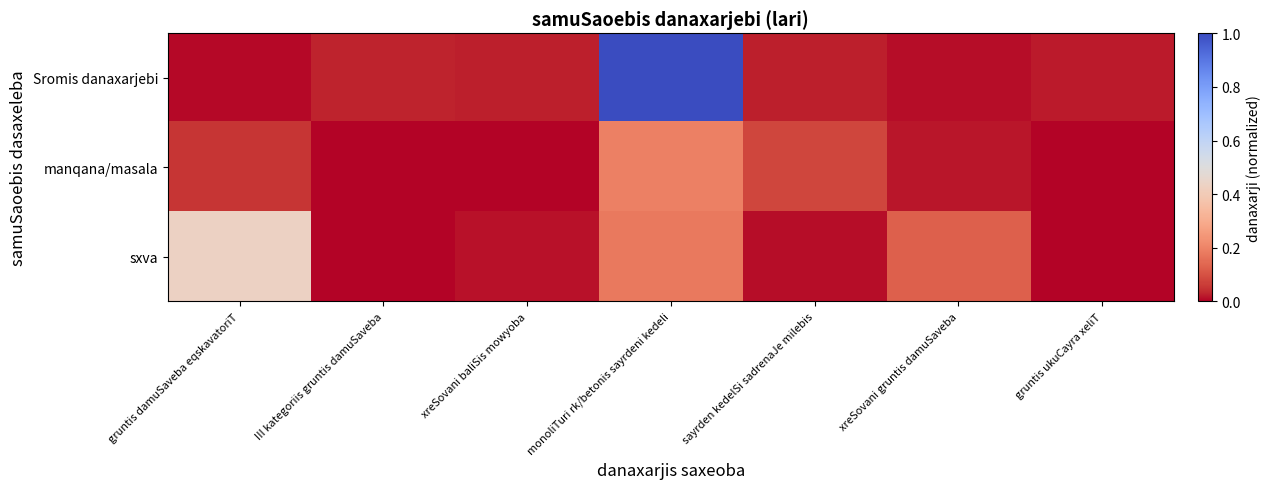

At how many categories does at least one series exceed 0?

7